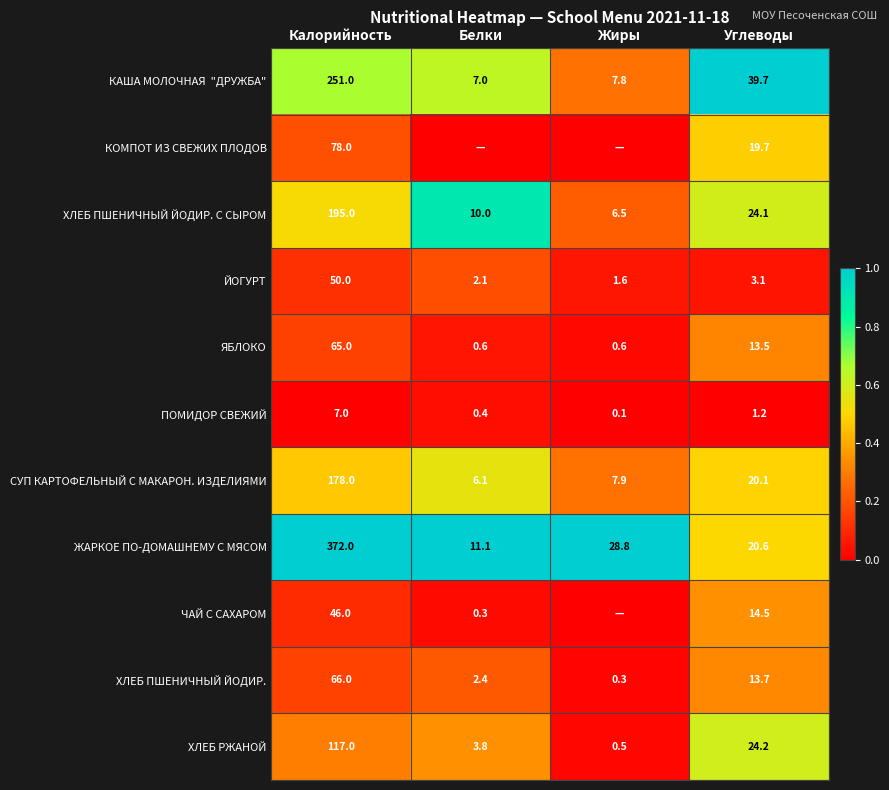

Which category has the lowest value across all series?

Белки